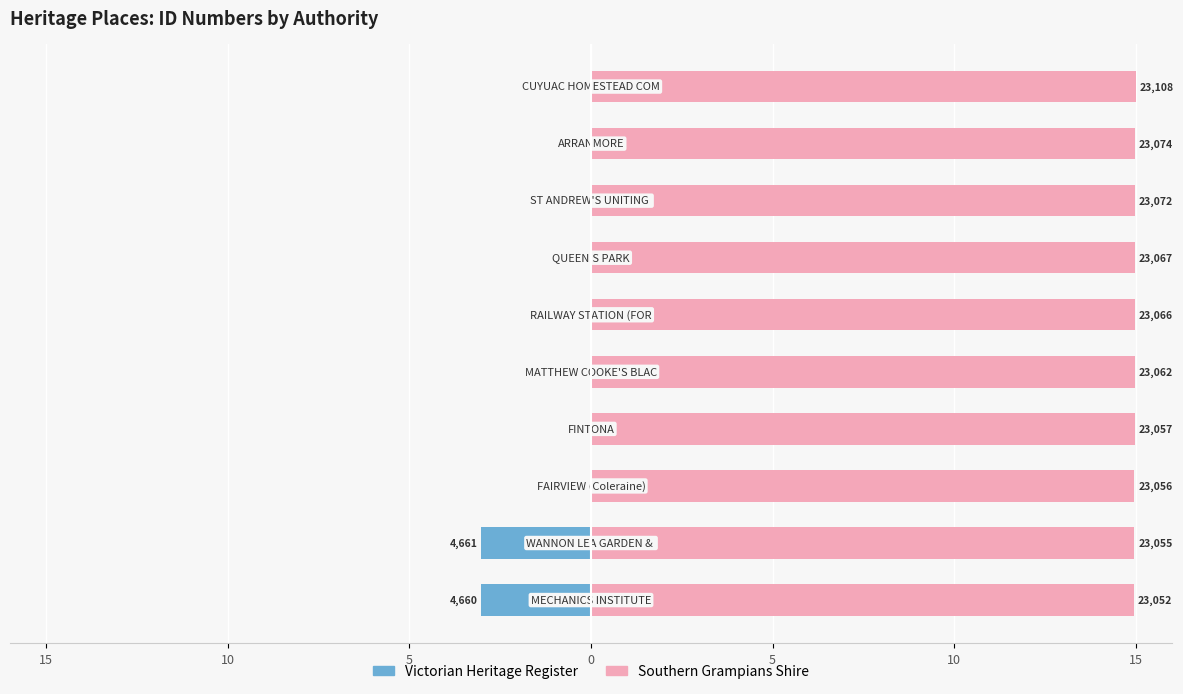

What is the spread (max minus min) of values at 10?

18.0